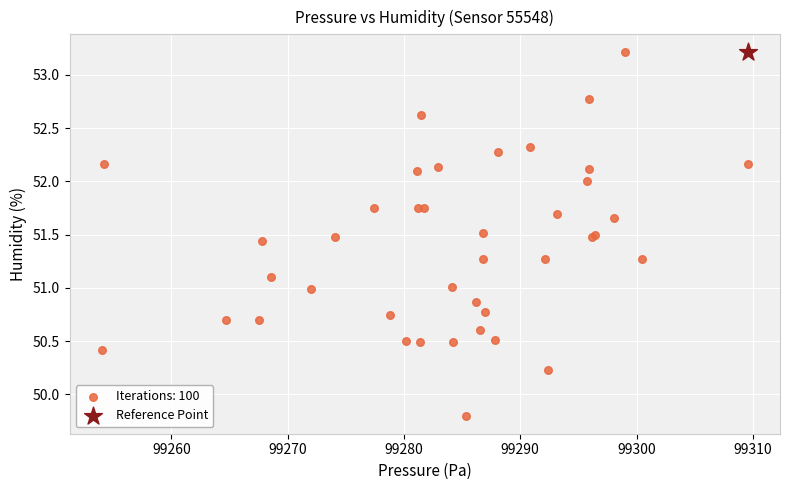

What are all the series names shown in the legend?

Iterations: 100, Reference Point